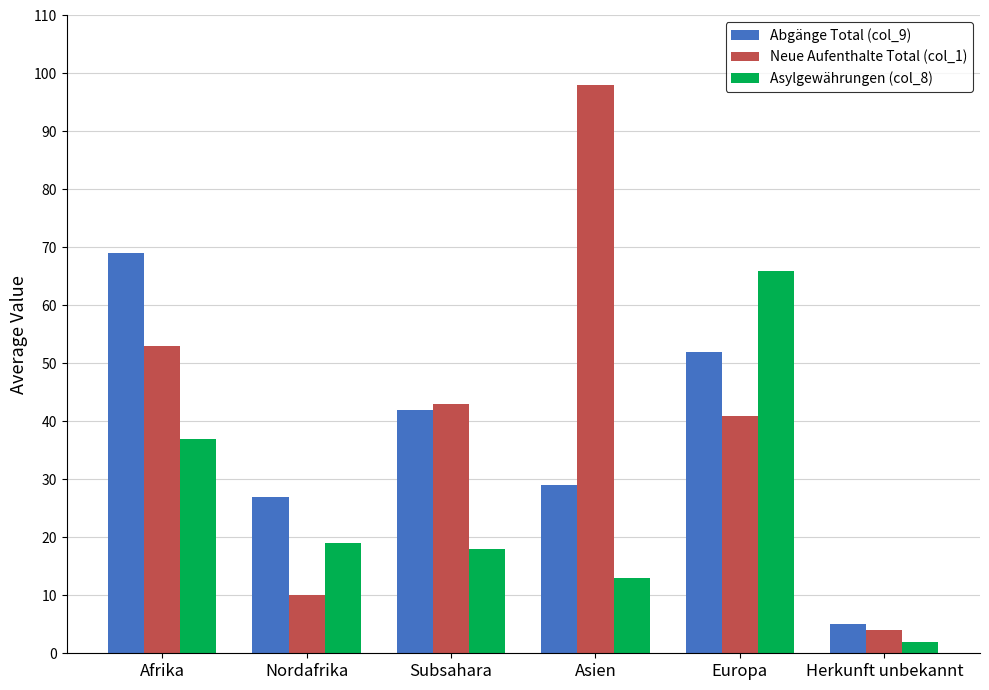

Which category has the lowest value in the Abgänge Total (col_9) series?

Herkunft unbekannt